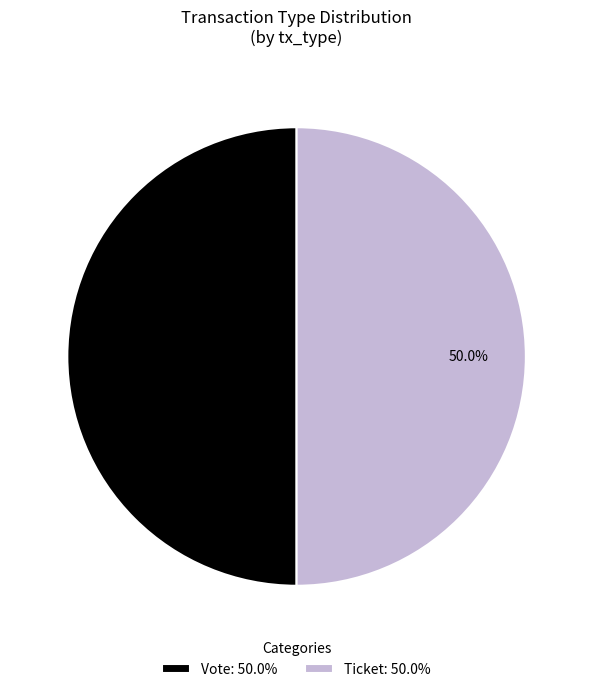

What is the ratio of the value at Ticket: 50.0% to the value at Vote: 50.0%?

1.0